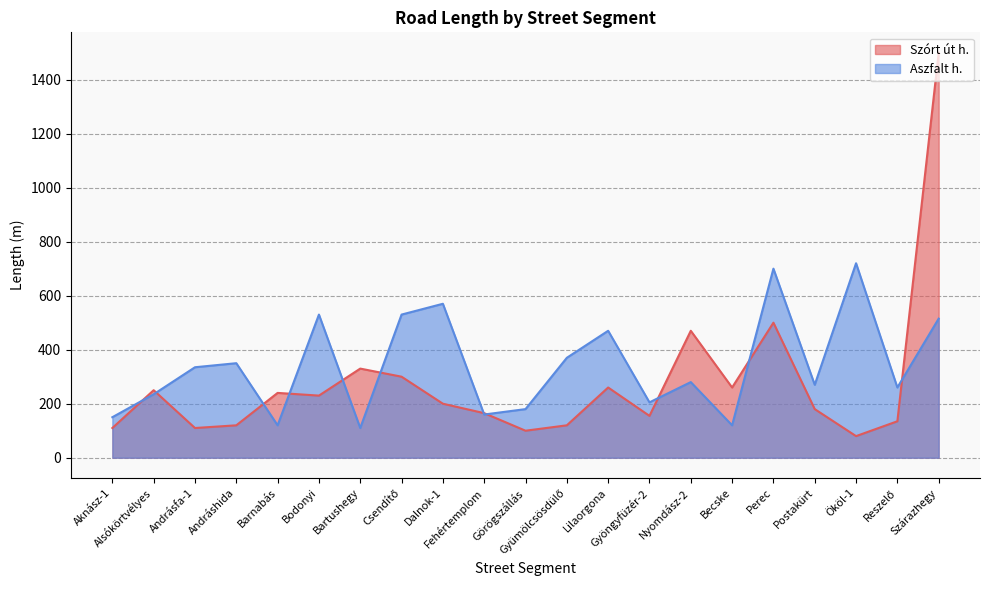

Between which two adjacent categories do Aszfalt h. and Szórt út h. first intersect?

Aknász-1 and Alsókörtvélyes